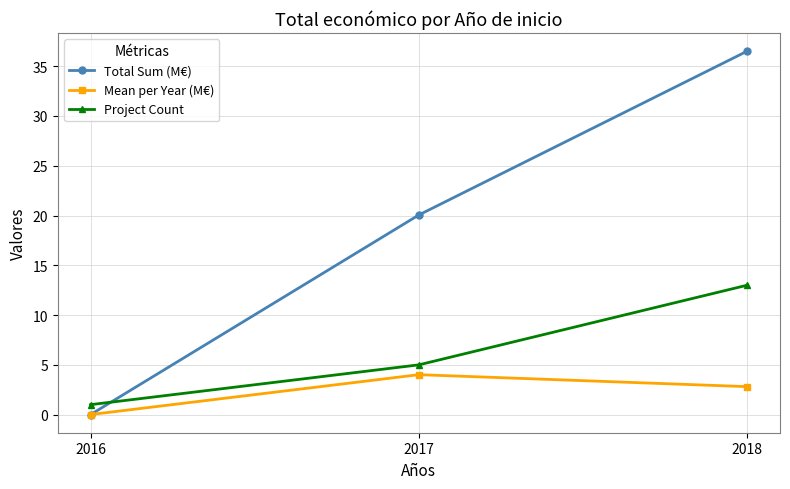

The value of Mean per Year (M€) at 2017 is 7.1. True or false?

False